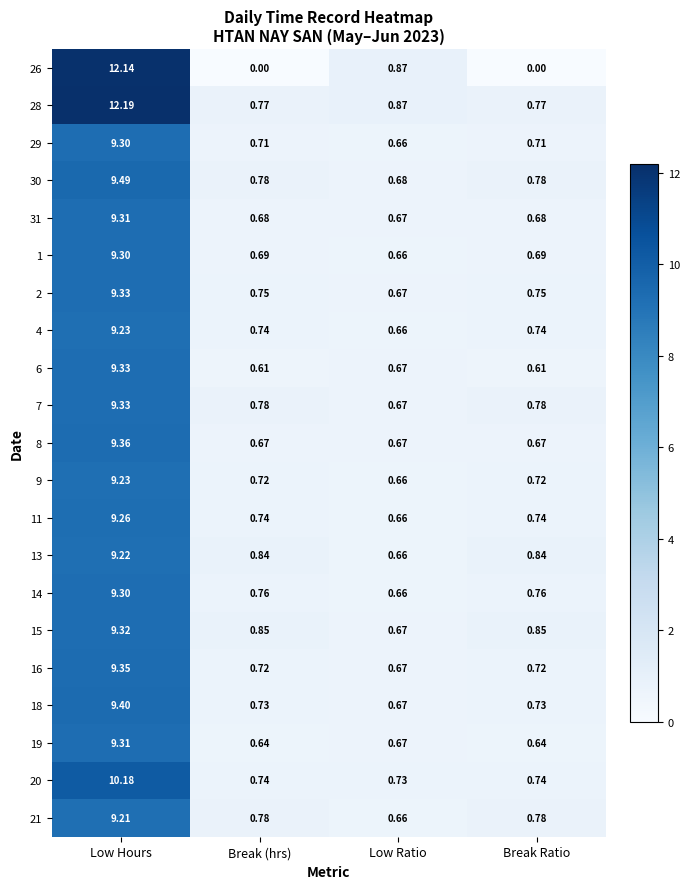

At which category is the sum across all series the highest?

Low Hours